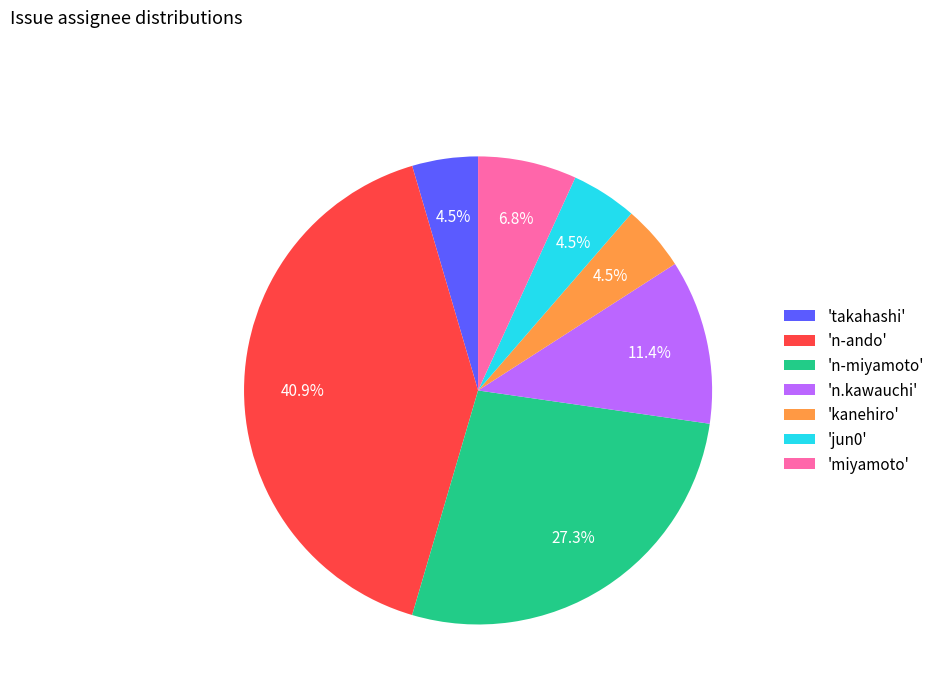

Does any single category account for the majority?

No